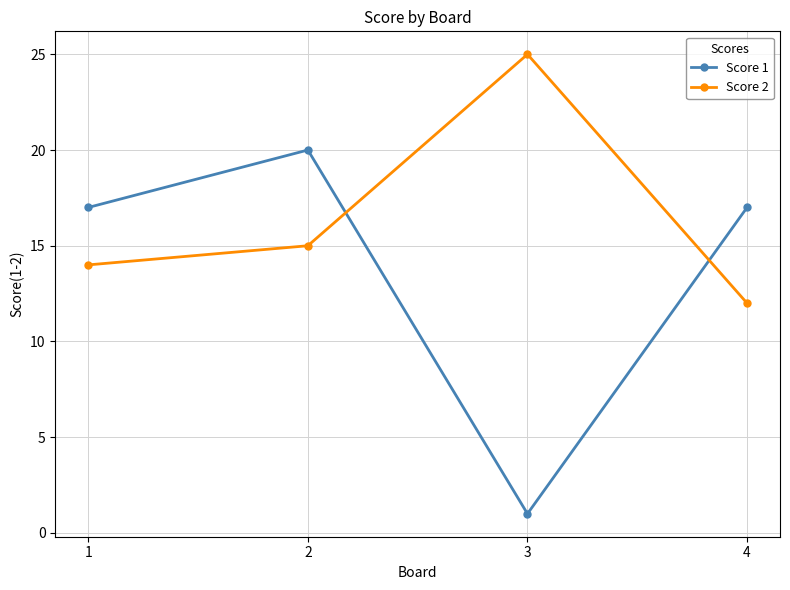

How many lines are shown in the chart?

2